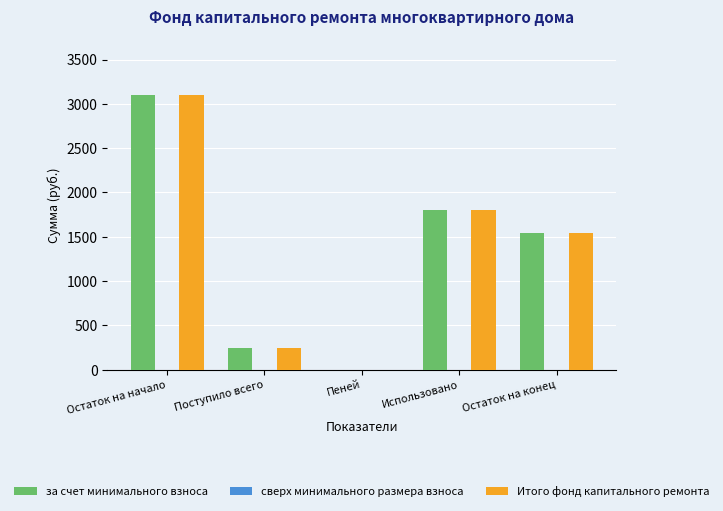

True or false: Итого фонд капитального ремонта has a value of 4239.6 at Остаток на начало.

False